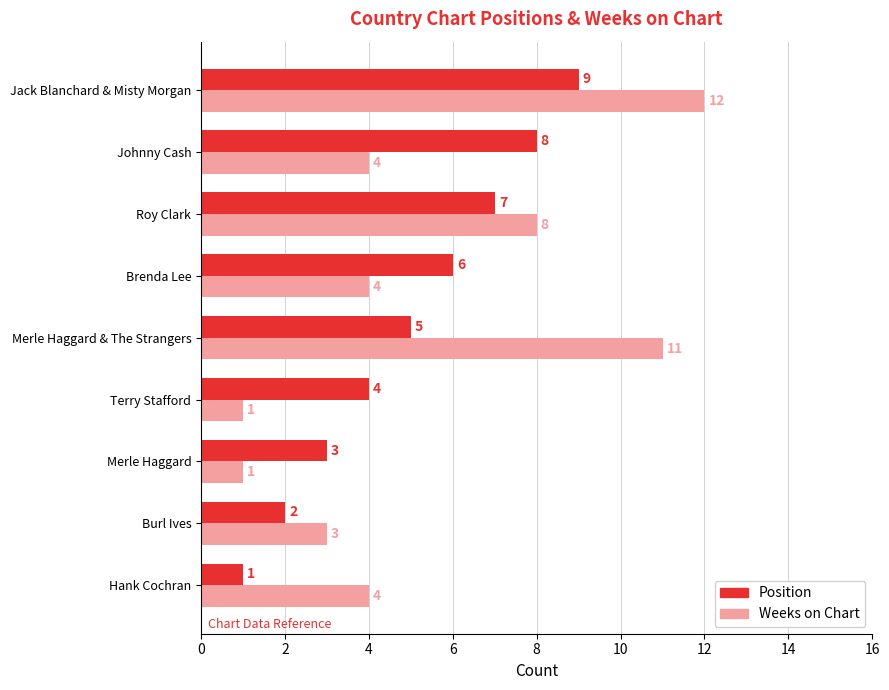

At which category is the sum across all series the highest?

Jack Blanchard & Misty Morgan